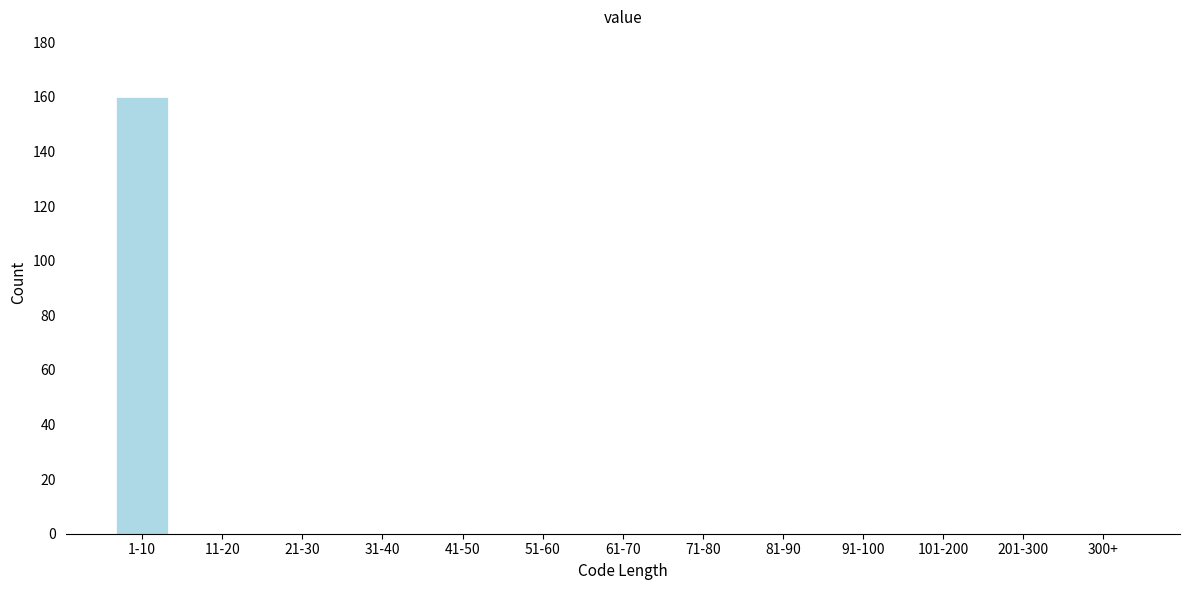

Reading left to right, what are all the values shown in this chart?

1-10=160	11-20=0	21-30=0	31-40=0	41-50=0	51-60=0	61-70=0	71-80=0	81-90=0	91-100=0	101-200=0	201-300=0	300+=0